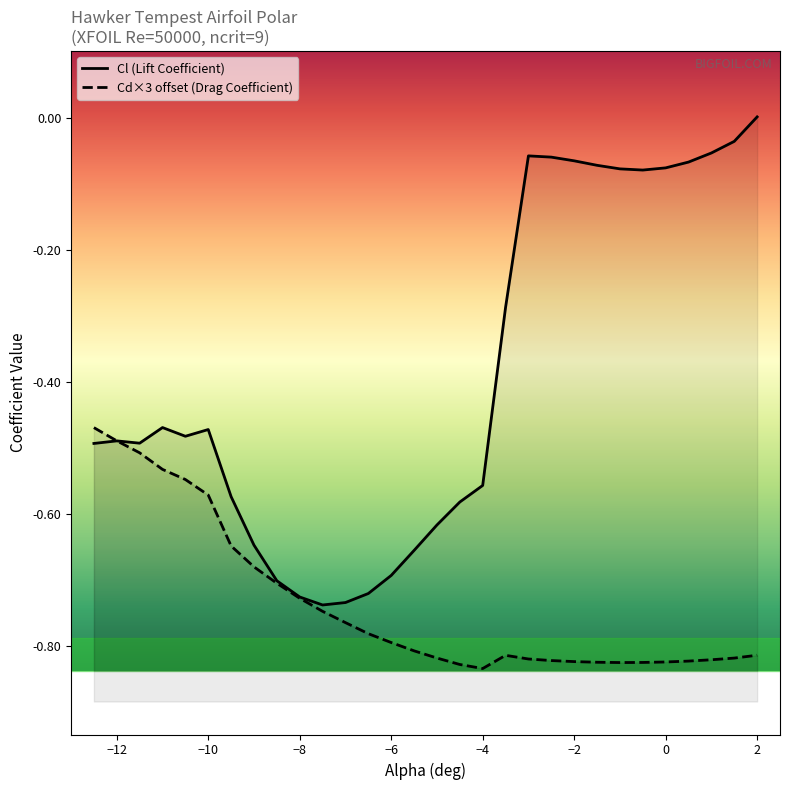

Does the chart display data point markers on the line(s)?

No